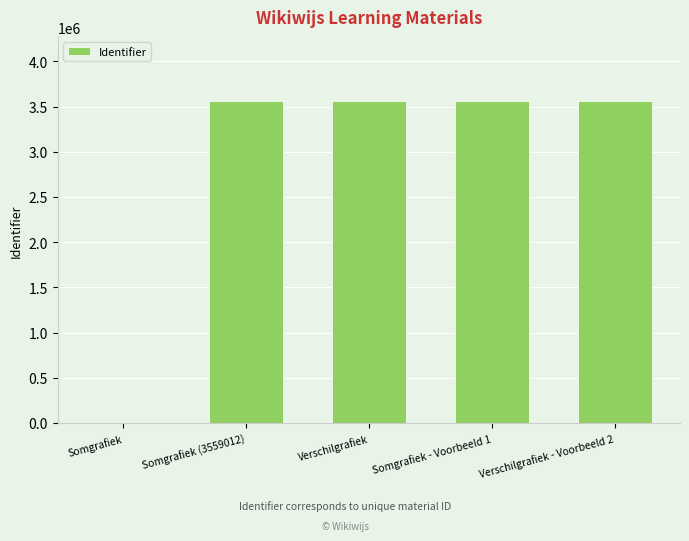

How many categories are shown in the chart?

5